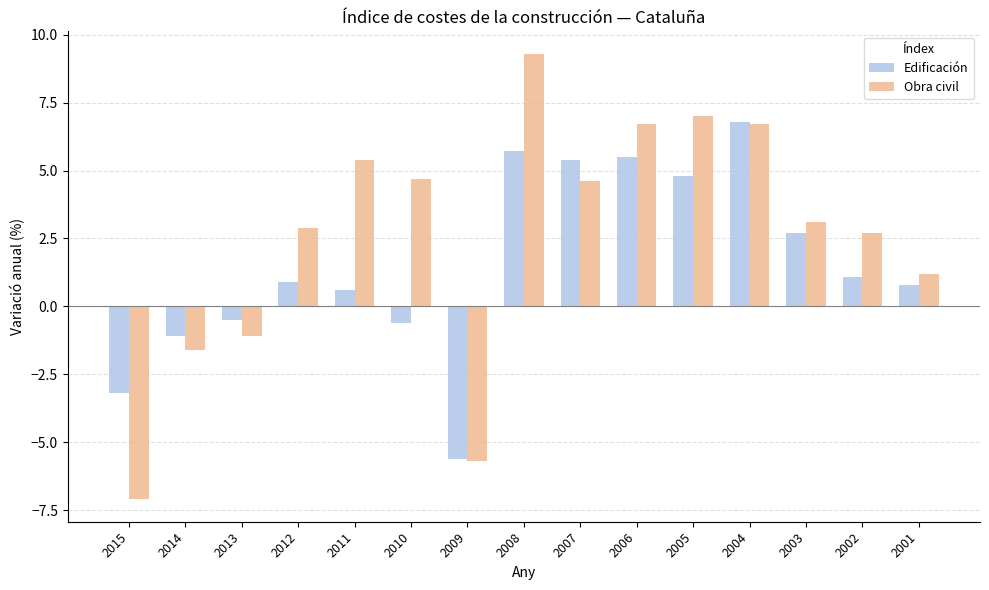

List the series in order of their peak value, highest first.

Obra civil, Edificación